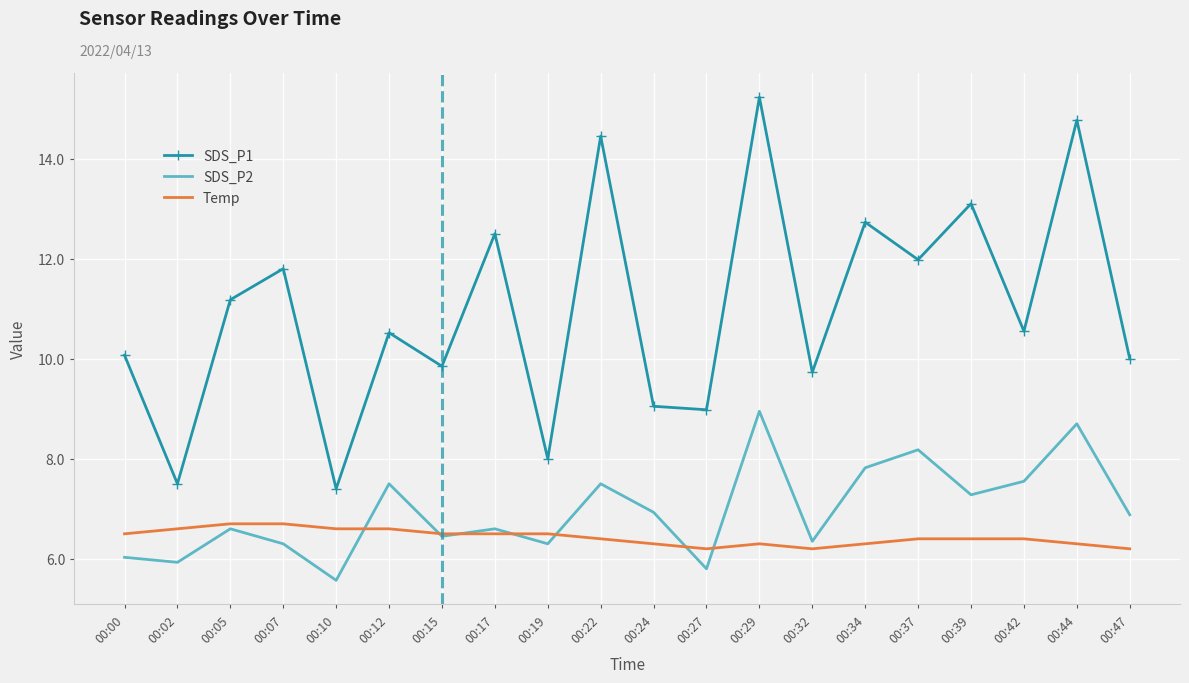

What is the spread (max minus min) of values at 00:29?

8.9